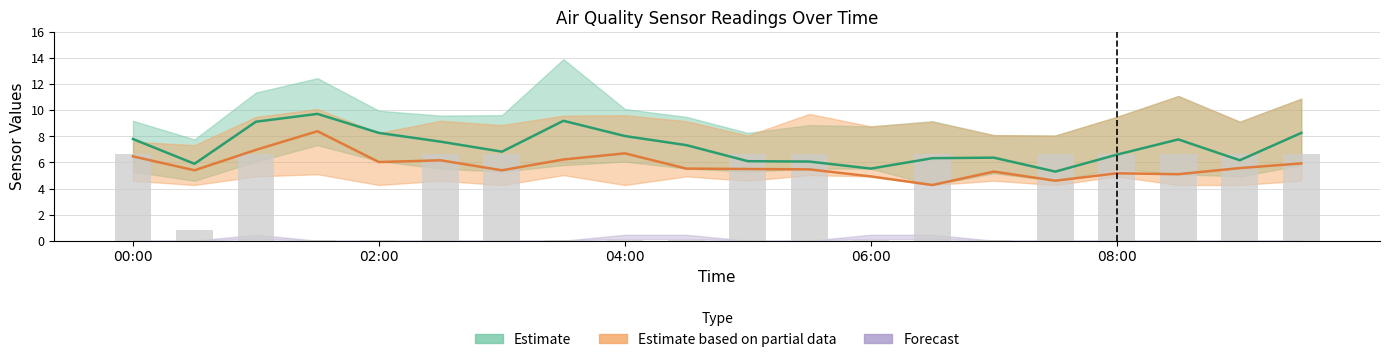

Which has a higher value, 13 or 9?

9